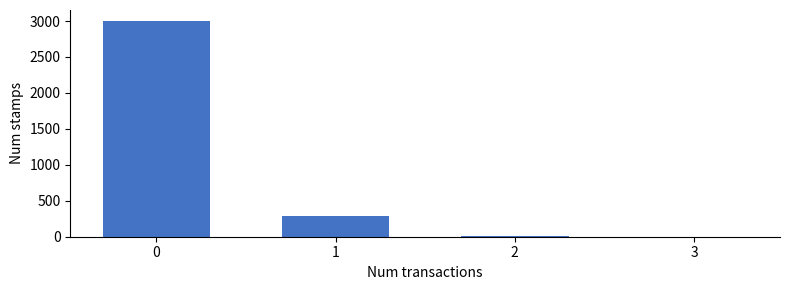

The value at 1 is 289. True or false?

True